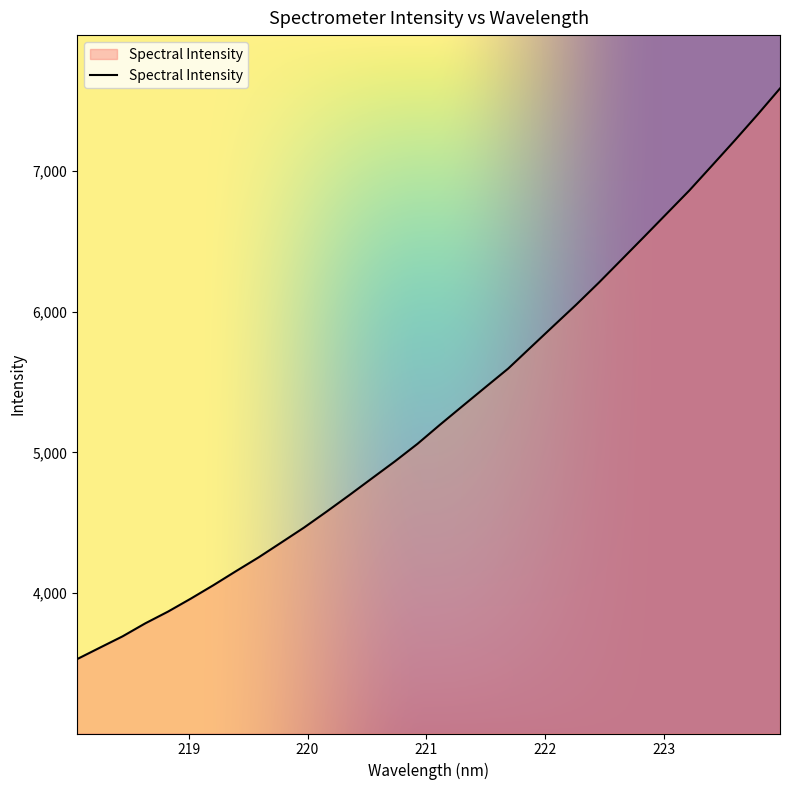

What is the difference between the maximum and minimum values?

4059.8